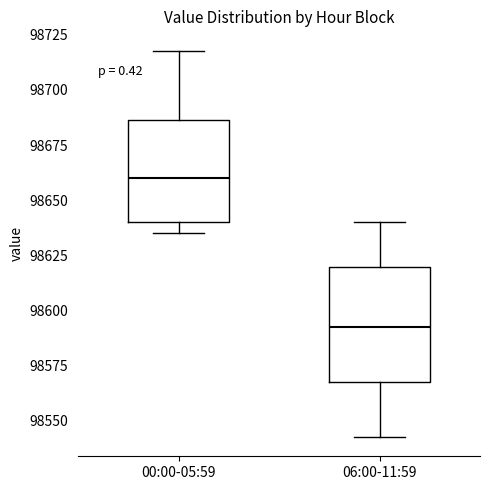

Where does the lower whisker of the box for 00:00-05:59 end on the y-axis? The values are not printed on the chart, so give them approximately, as read against the axis.

98635